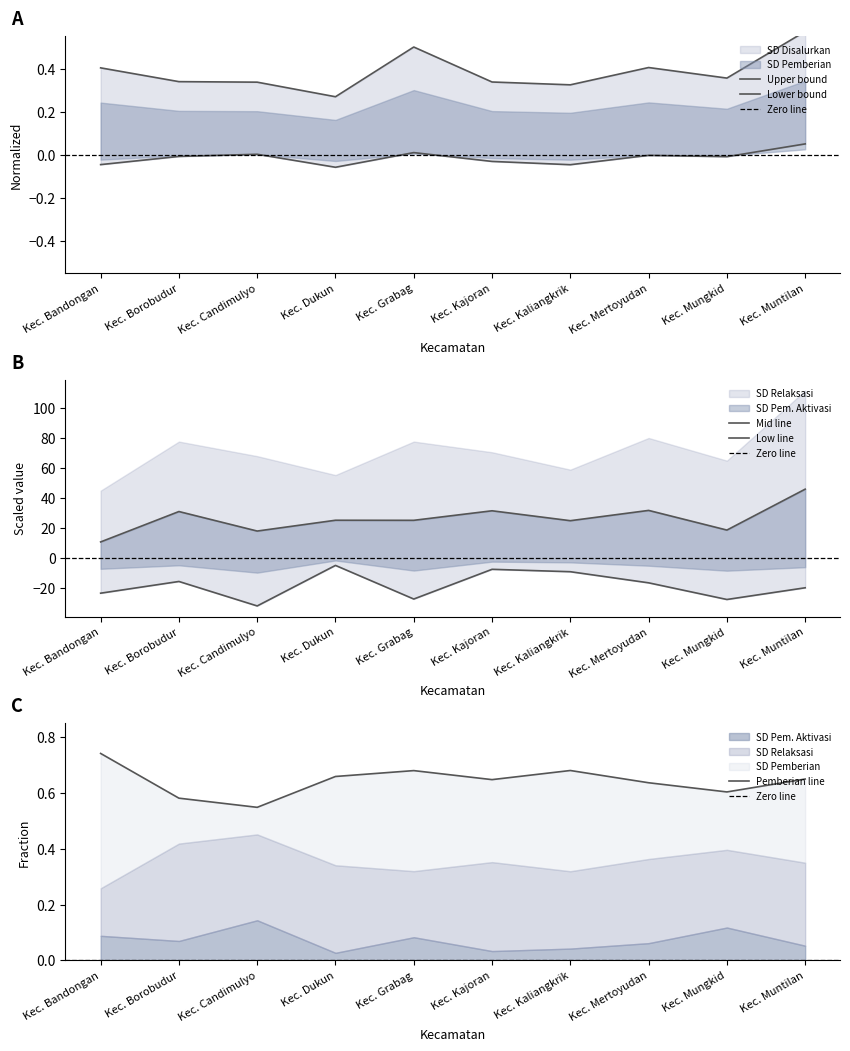

True or false: SD Disalurkan and SD Pem. Aktivasi cross at least once.

False